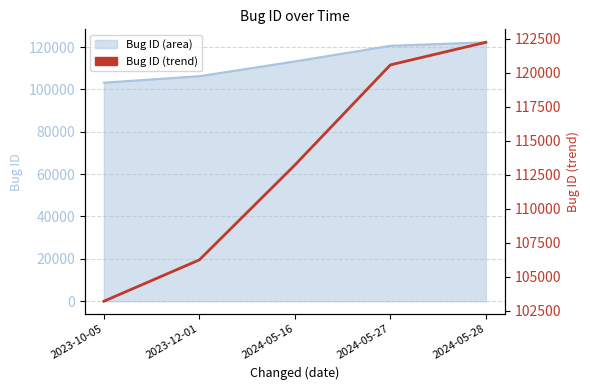

Which category has the lowest value across all series?

2023-10-05